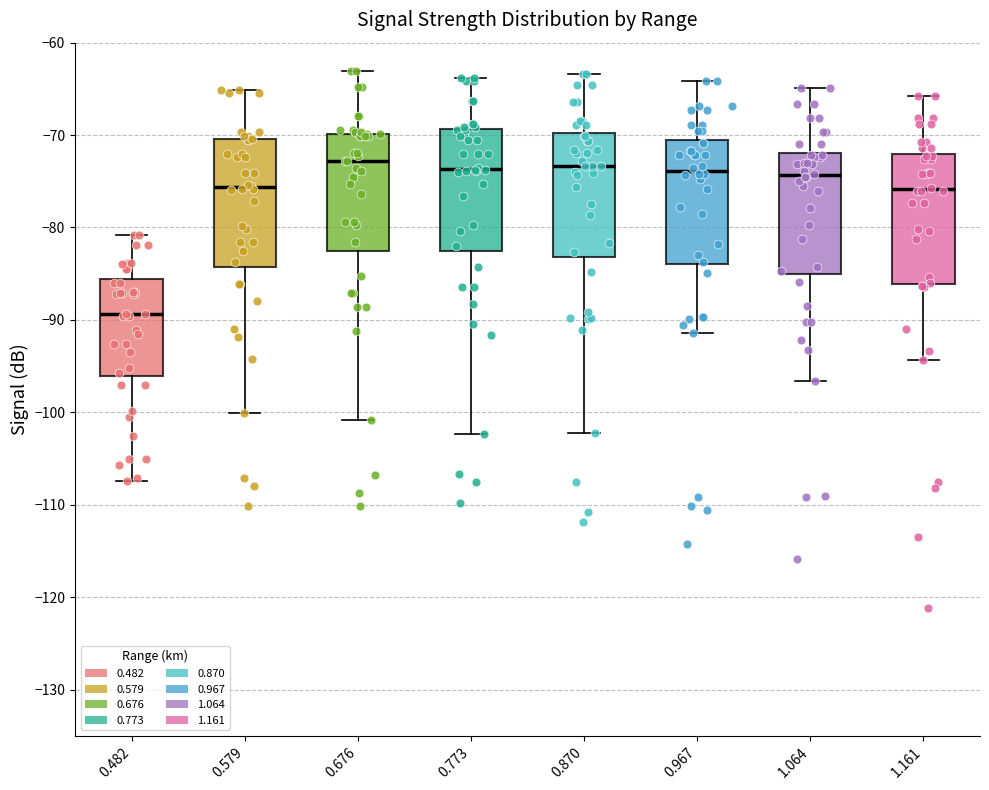

Reading left to right, transcribe this box plot: for each box, give where its median line is, the range the box spans, and where its two whiskers end, as read against the y-axis. The values are not printed on the chart, so give them approximately, as read against the axis.

0.482: median -89, box -96 to -86, whiskers -107 to -81
0.579: median -76, box -84 to -70, whiskers -100 to -65
0.676: median -73, box -82 to -70, whiskers -101 to -63
0.773: median -74, box -83 to -69, whiskers -102 to -64
0.870: median -73, box -83 to -70, whiskers -102 to -63
0.967: median -74, box -84 to -71, whiskers -91 to -64
1.064: median -74, box -85 to -72, whiskers -97 to -65
1.161: median -76, box -86 to -72, whiskers -94 to -66